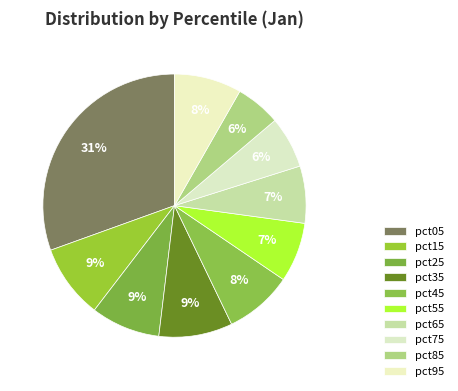

Rank the categories by value from highest to lowest.

pct05, pct15, pct35, pct25, pct45, pct95, pct55, pct65, pct75, pct85